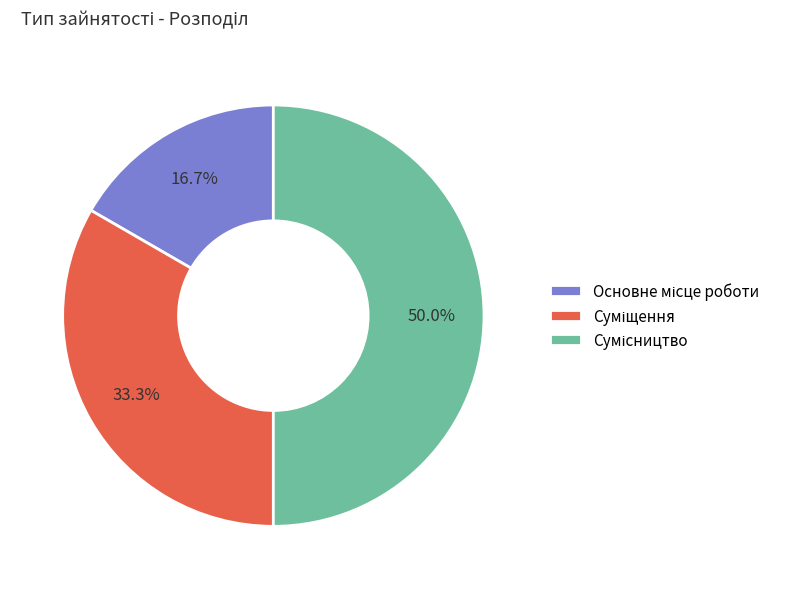

What percentage is the Сумісництво slice, to the nearest percent?

50%